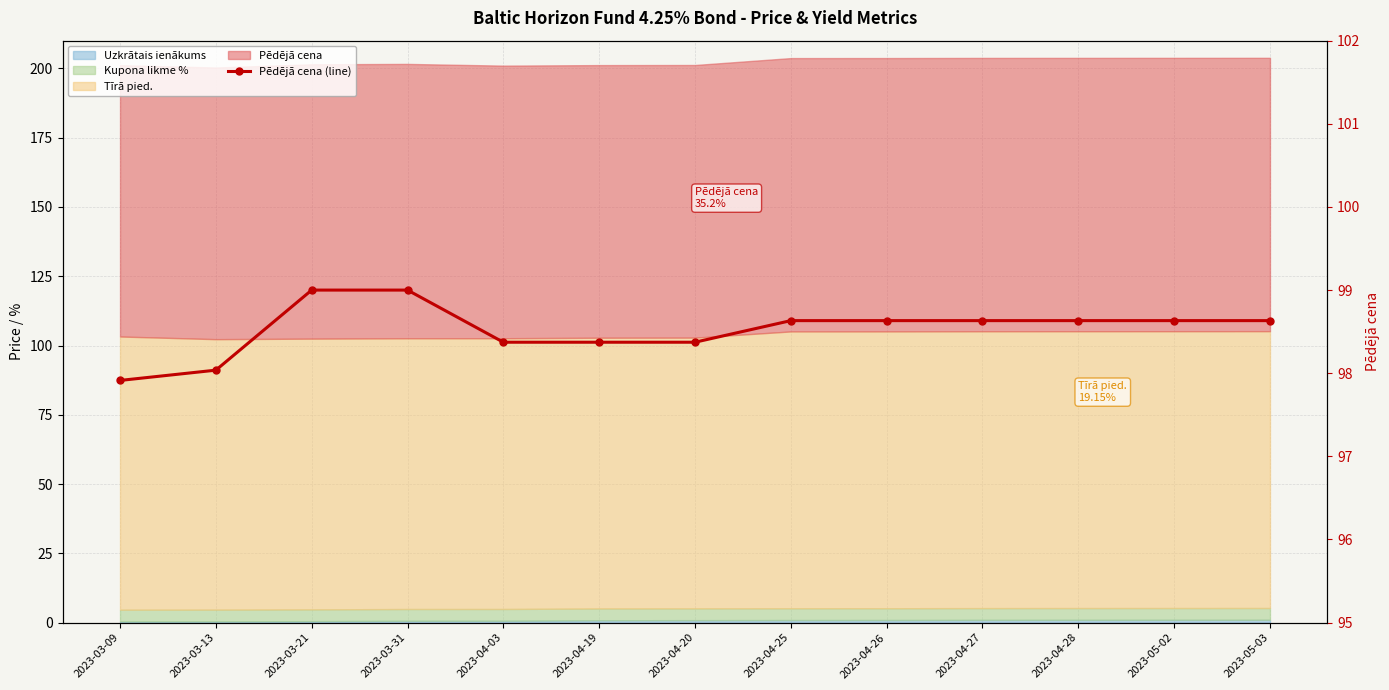

Reading left to right, extract all data points from this chart.

97.9	98.0	99.0	99.0	98.4	98.4	98.4	98.6	98.6	98.6	98.6	98.6	98.6